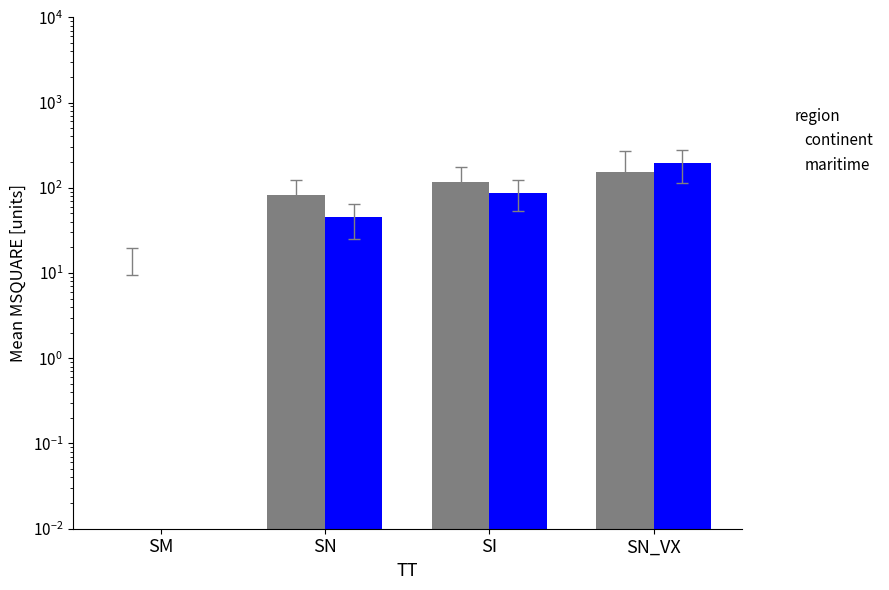

What is the approximate value of continent at SN?

82.0